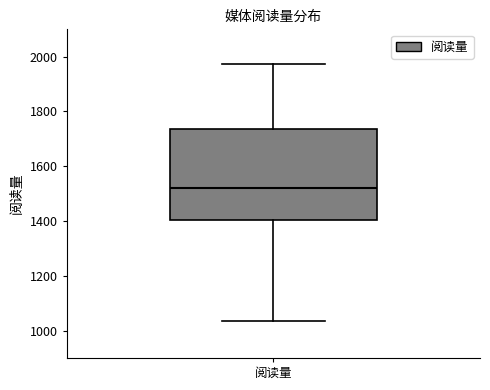

Read this box plot against the y-axis: the position of the median line, the range covered by the box, and the ends of both whiskers. The values are not printed on the chart, so give them approximately, as read against the axis.

median 1520, box 1400 to 1740, whiskers 1040 to 1980